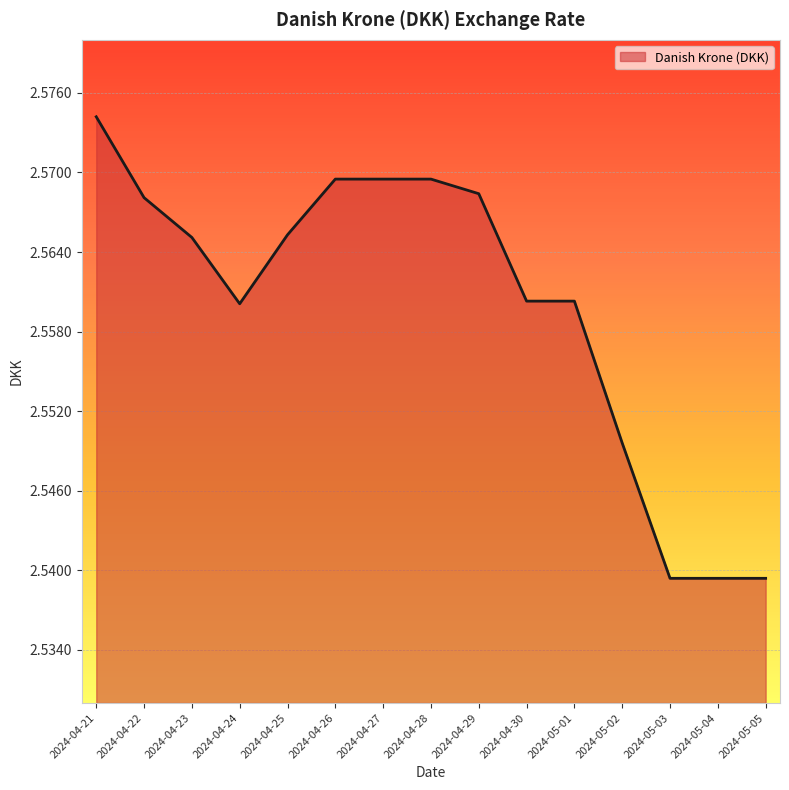

Is it true that the value at 2024-04-28 is 1.1?

False